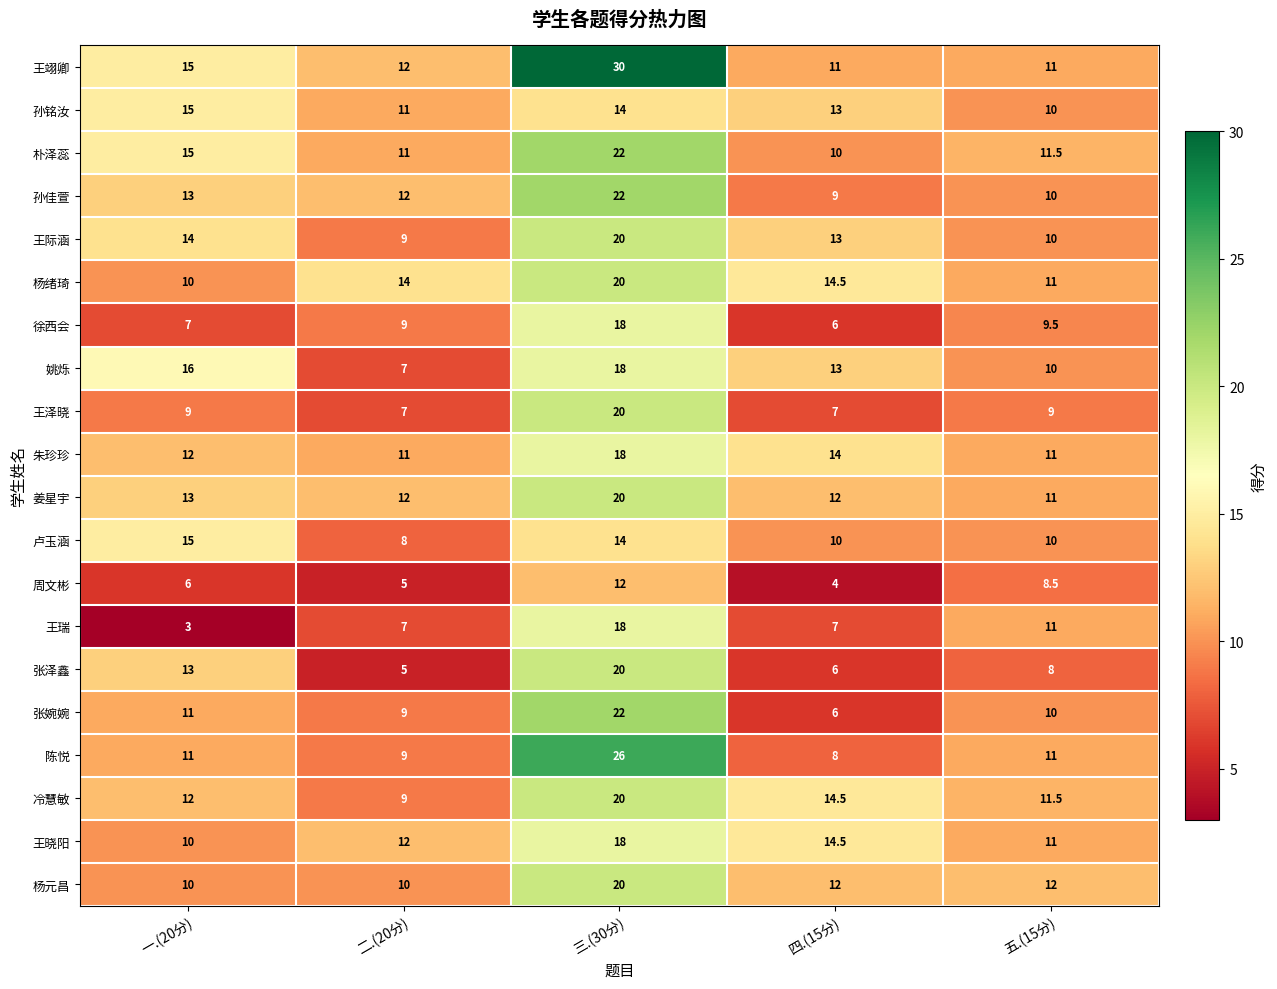

What is the sum of the 张婉婉 values at 五.(15分) and 一.(20分)?

21.0